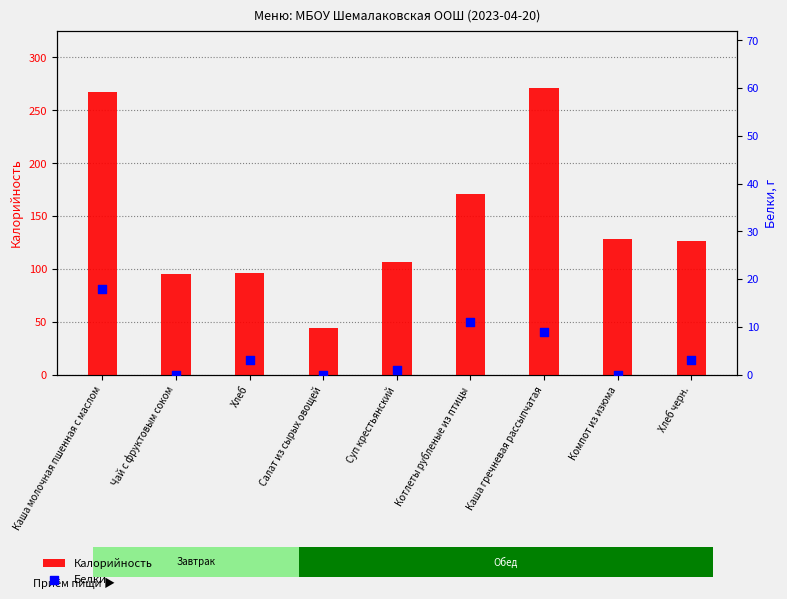

Which series reaches the minimum Y coordinate?

Белки